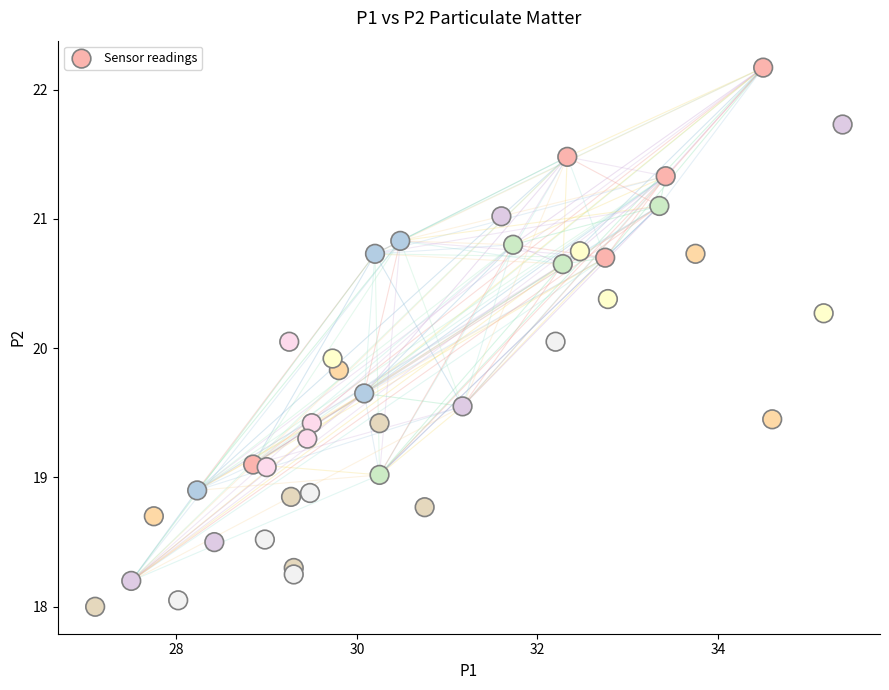

What is the range of X values (max minus min)?

8.3